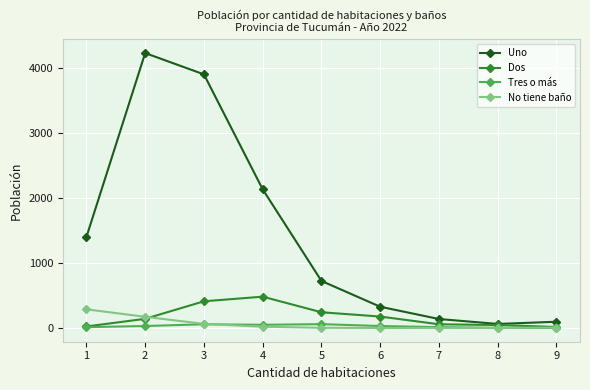

Which series has the largest total across all categories?

Uno